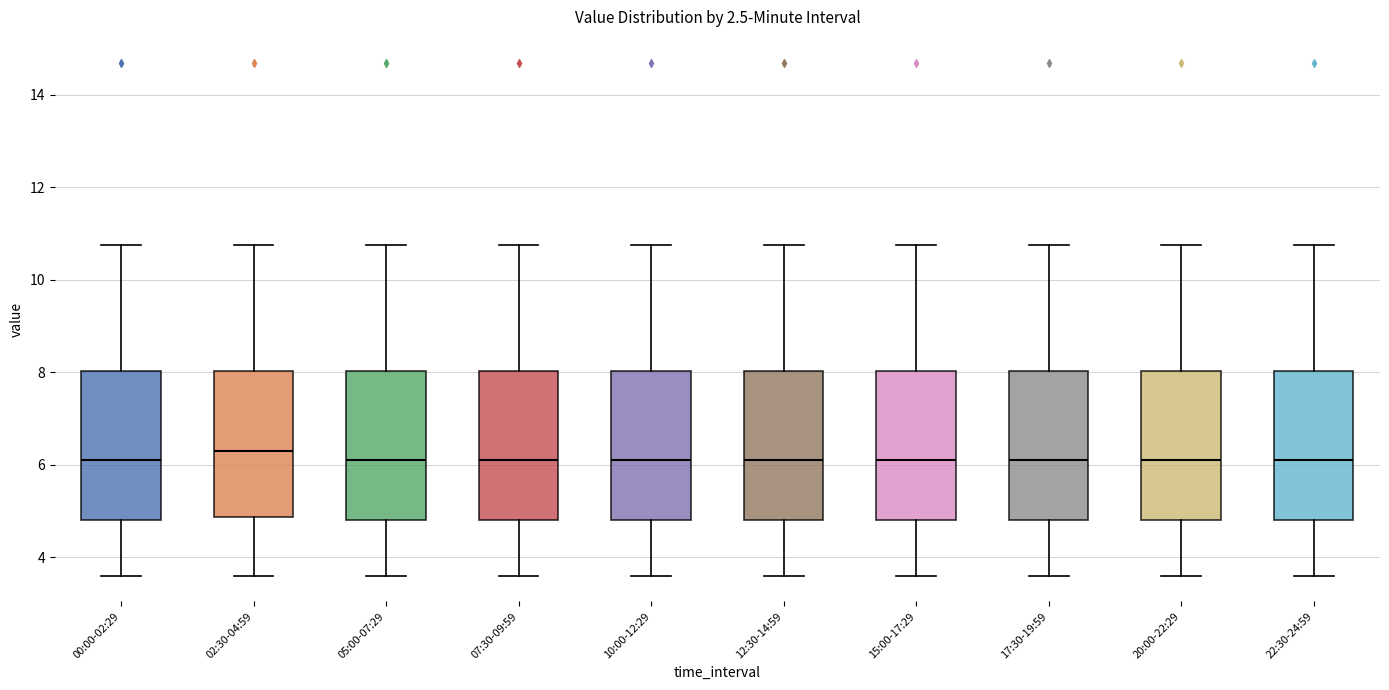

Reading left to right, transcribe this box plot: for each box, give where its median line is, the range the box spans, and where its two whiskers end, as read against the y-axis. The values are not printed on the chart, so give them approximately, as read against the axis.

00:00-02:29: median 6.2, box 4.8 to 8.0, whiskers 3.6 to 10.8
02:30-04:59: median 6.4, box 4.8 to 8.0, whiskers 3.6 to 10.8
05:00-07:29: median 6.2, box 4.8 to 8.0, whiskers 3.6 to 10.8
07:30-09:59: median 6.2, box 4.8 to 8.0, whiskers 3.6 to 10.8
10:00-12:29: median 6.2, box 4.8 to 8.0, whiskers 3.6 to 10.8
12:30-14:59: median 6.2, box 4.8 to 8.0, whiskers 3.6 to 10.8
15:00-17:29: median 6.2, box 4.8 to 8.0, whiskers 3.6 to 10.8
17:30-19:59: median 6.2, box 4.8 to 8.0, whiskers 3.6 to 10.8
20:00-22:29: median 6.2, box 4.8 to 8.0, whiskers 3.6 to 10.8
22:30-24:59: median 6.2, box 4.8 to 8.0, whiskers 3.6 to 10.8